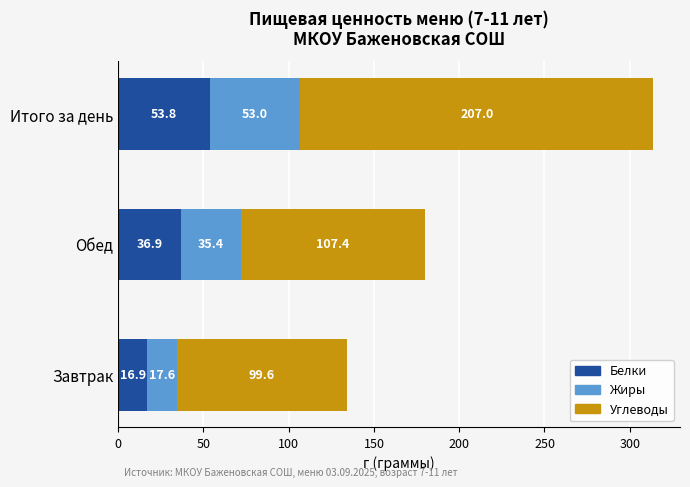

How many values in the Белки series are below 36?

1